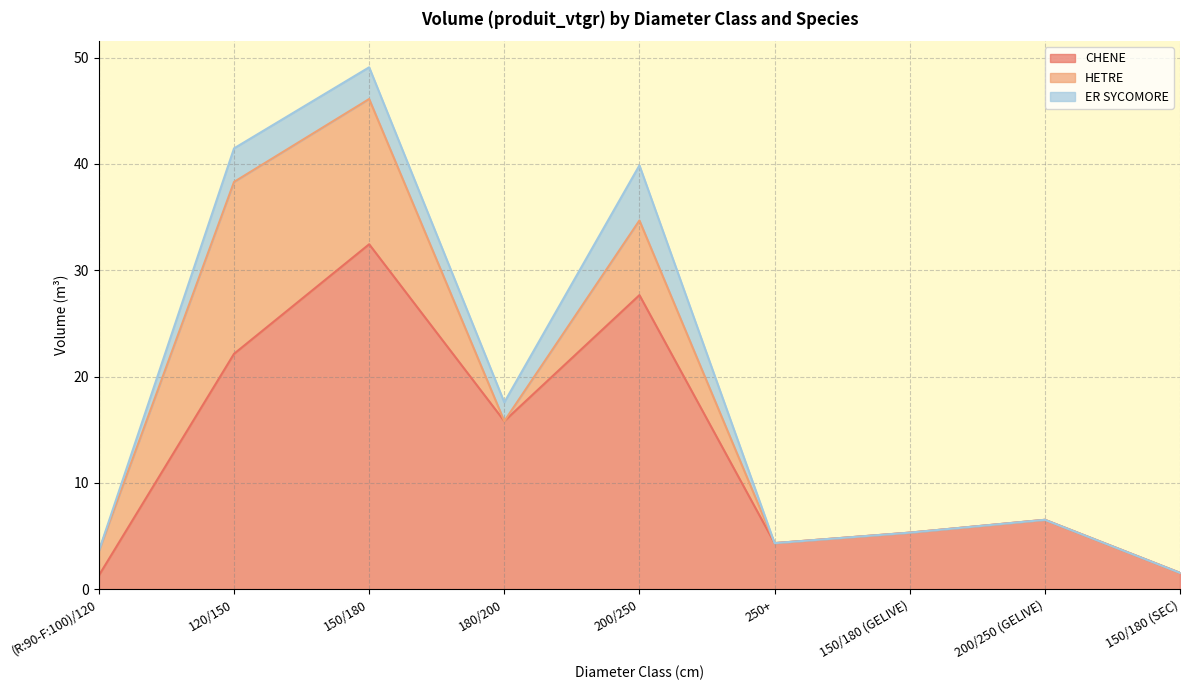

How many times do HETRE and CHENE cross each other?

1